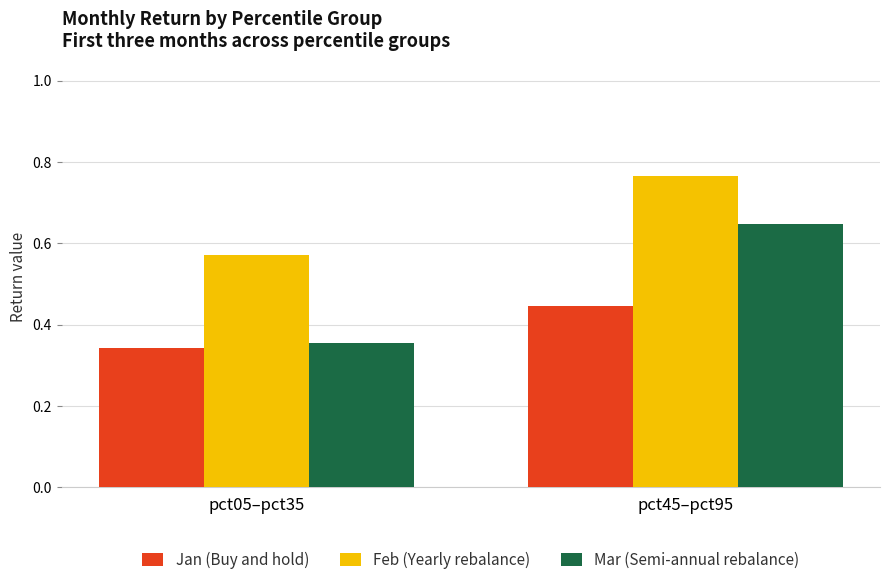

How many bars are there in total?

6